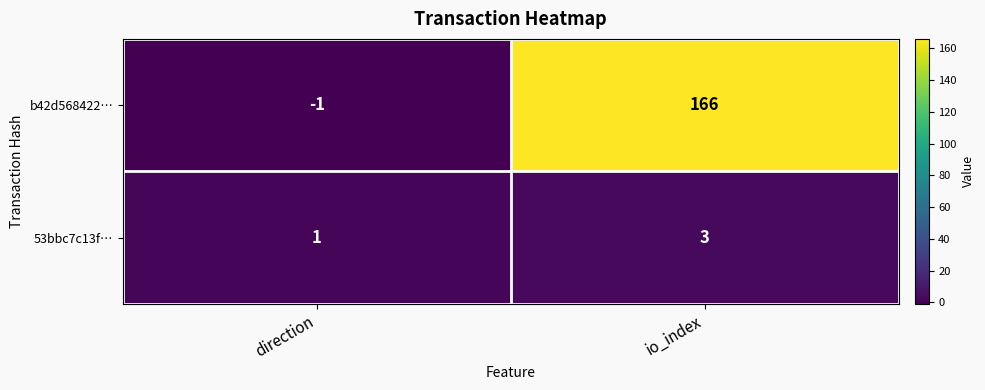

Rank the series by their average value, from highest to lowest.

b42d568422…, 53bbc7c13f…